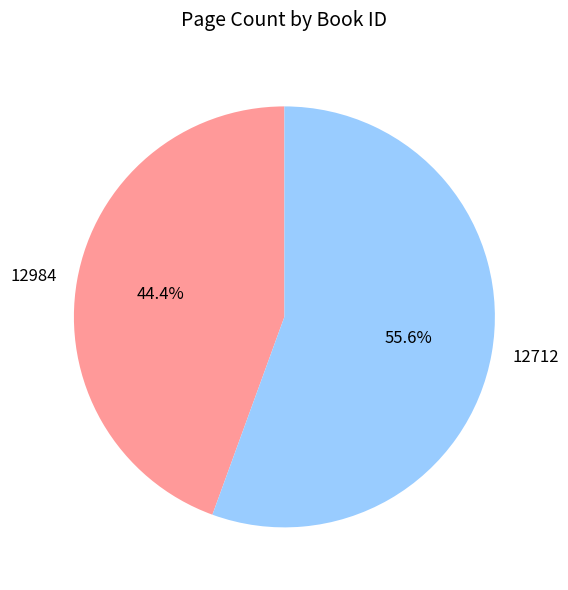

Do 12712 and 12984 together represent more than half of the pie?

Yes